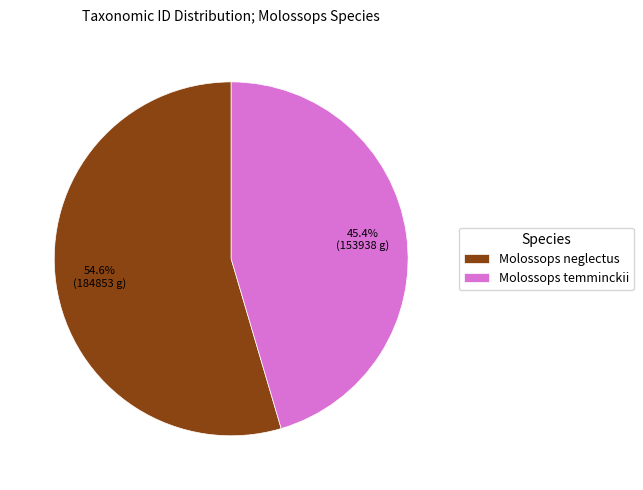

What is the ratio of the value at Molossops neglectus to the value at Molossops temminckii?

1.2